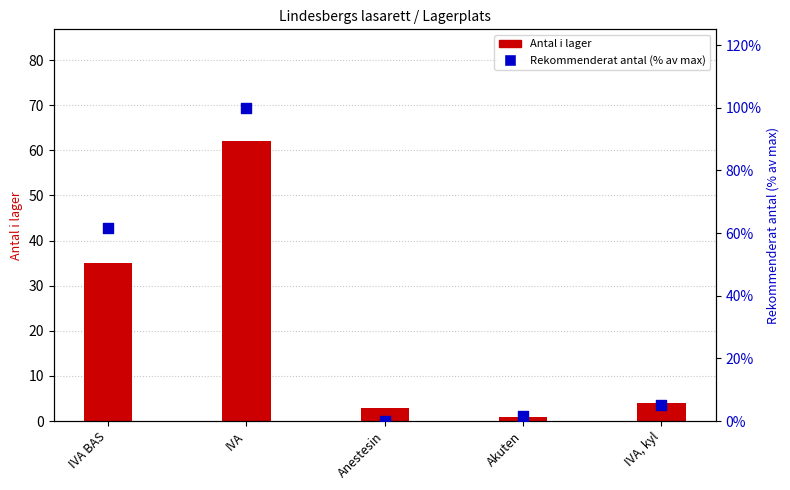

What is the total value across all series at Akuten?

2.7